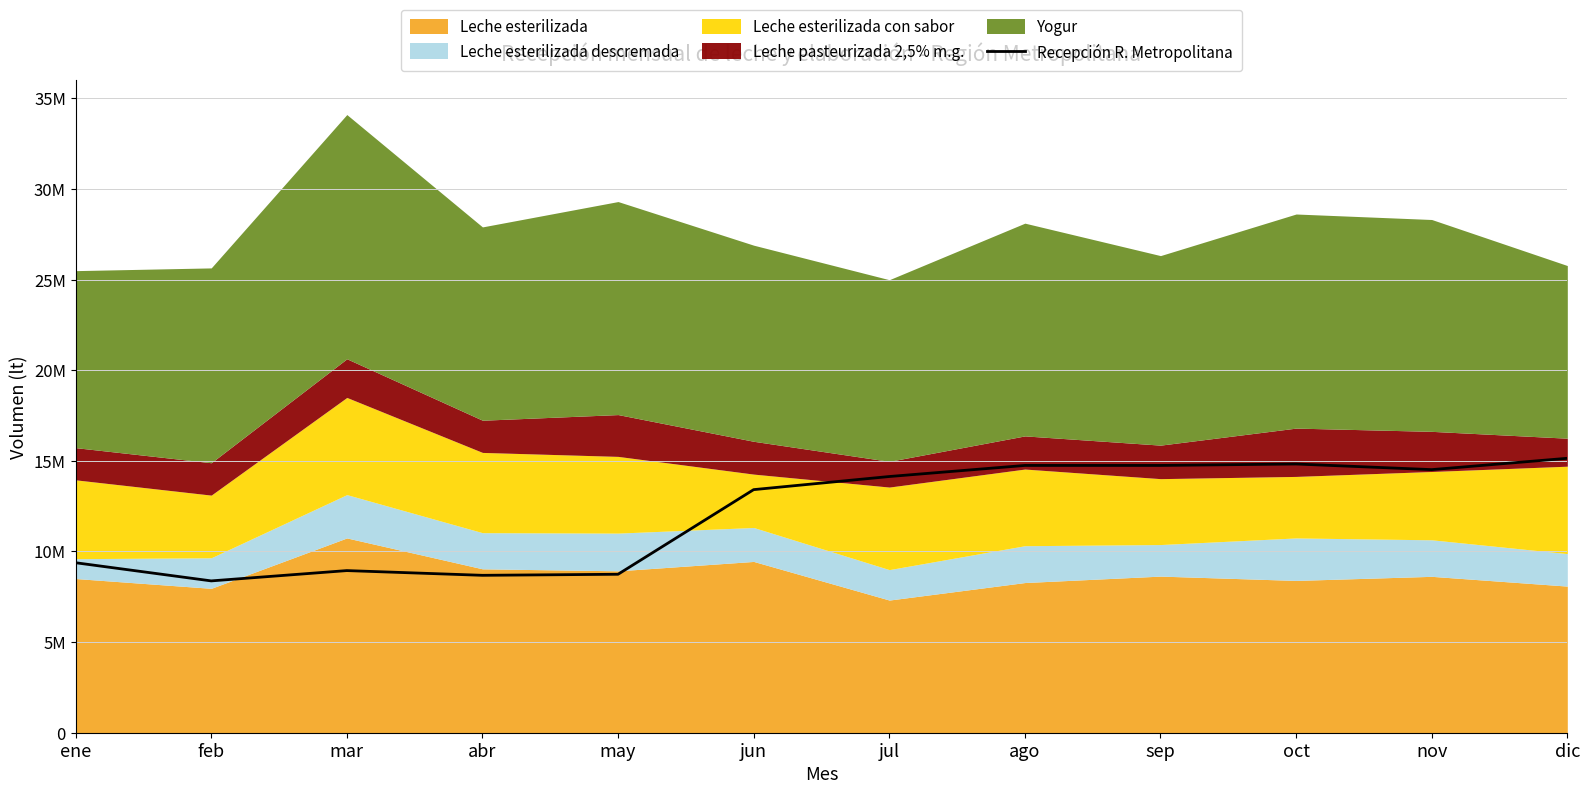

At which label is the value closest to 11760044?

jun